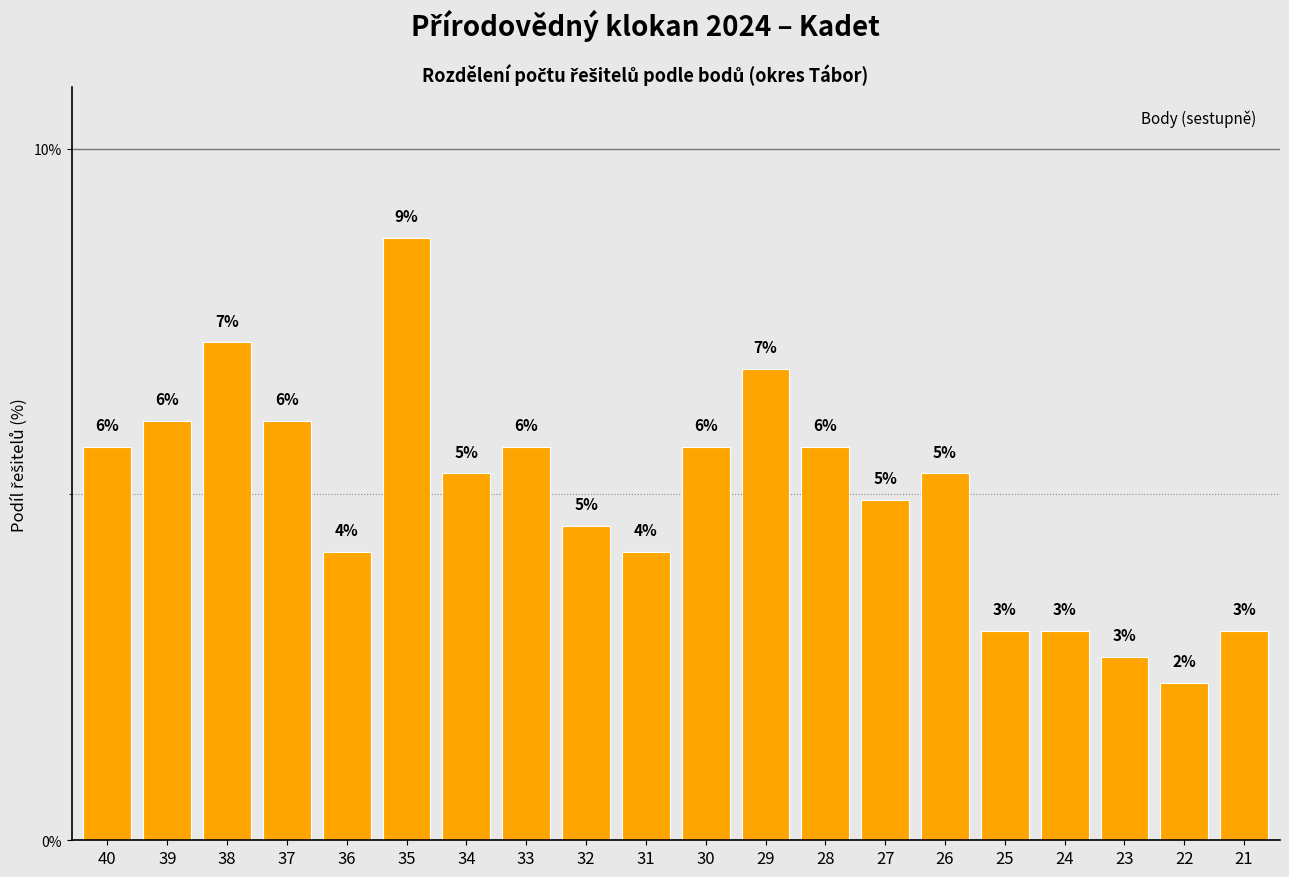

How many bars are there in total?

20